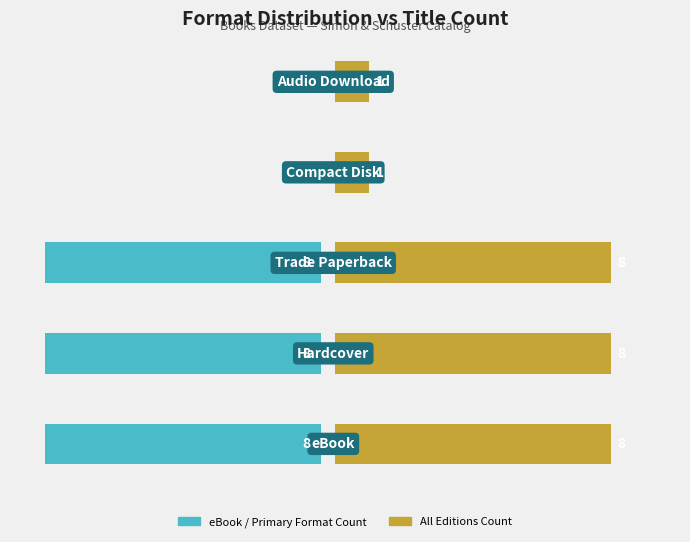

What is the value of the All Formats Count bar at the 2nd from the left?

8.0